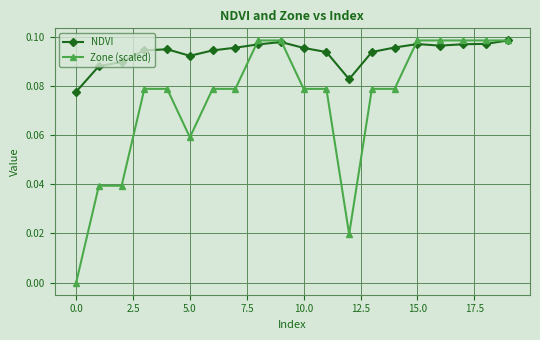

What are all the series names shown in the legend?

NDVI, Zone (scaled)